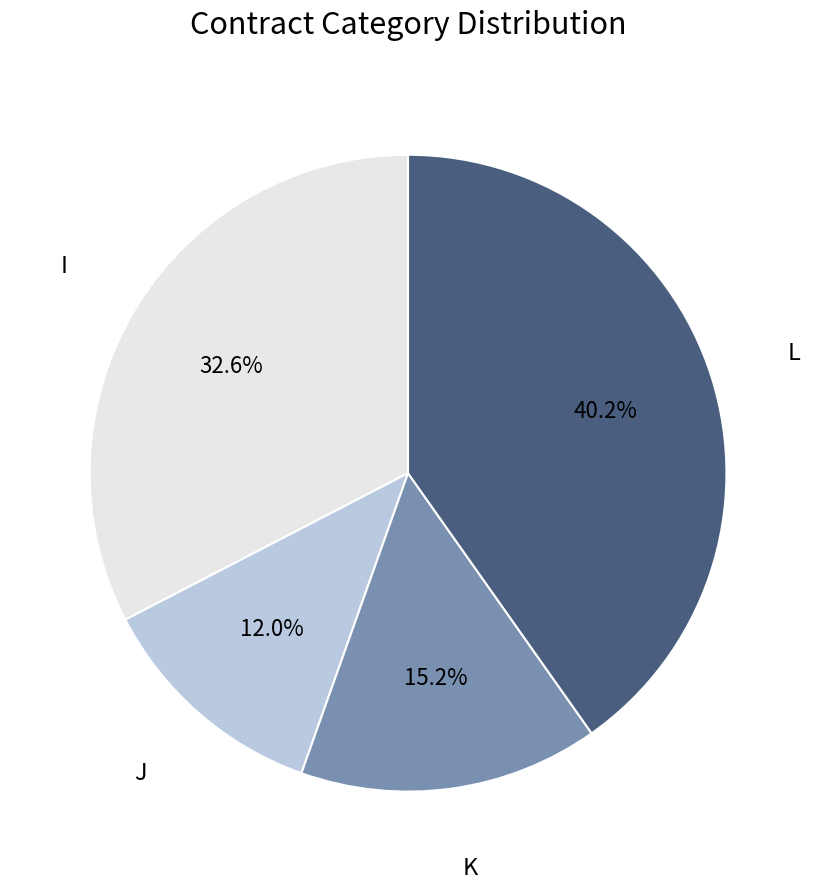

Is there a majority slice in this chart?

No